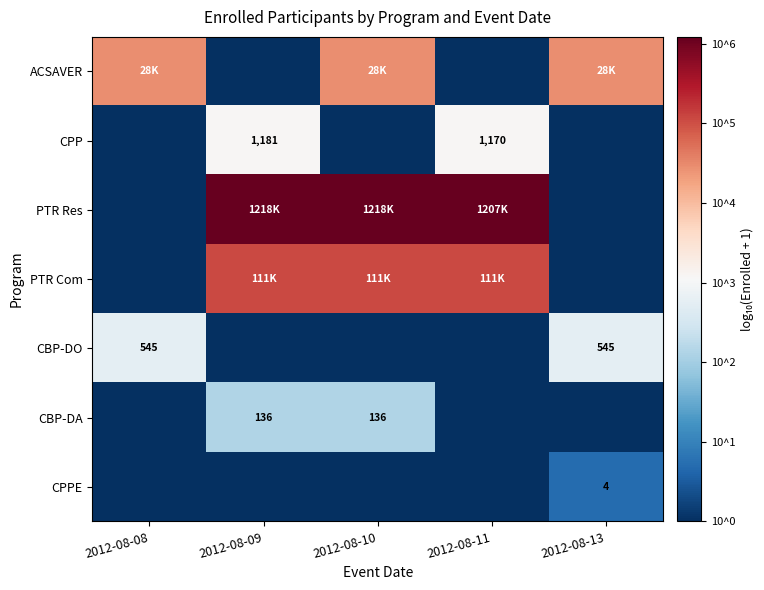

The CPP series shows 3.1 at 2012-08-11. True or false?

True